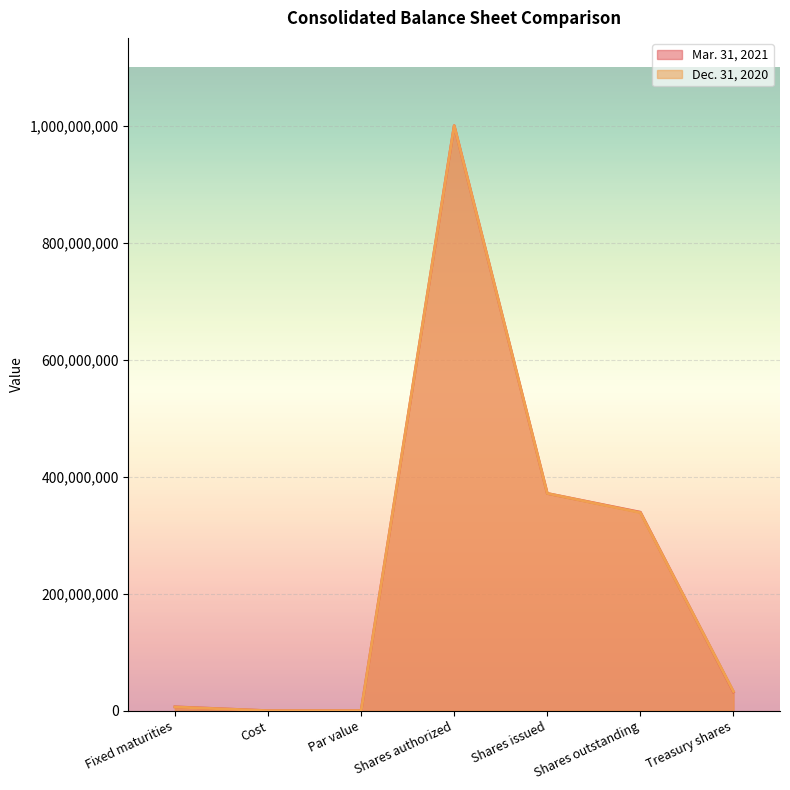

What is the sum of the Dec. 31, 2020 values at Shares outstanding and Cost?

338590522